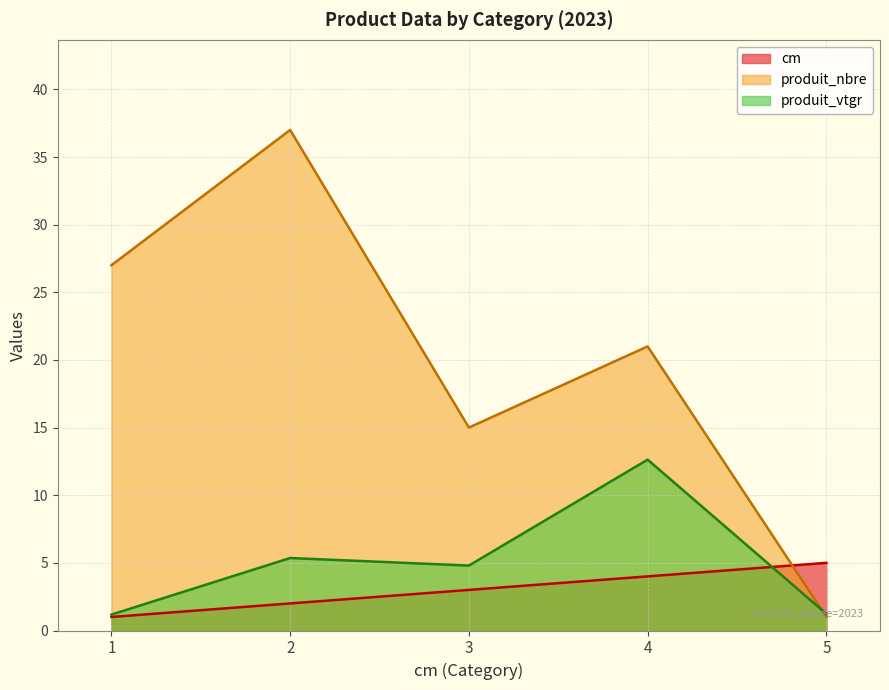

How many interior local peaks does the produit_nbre series have?

2